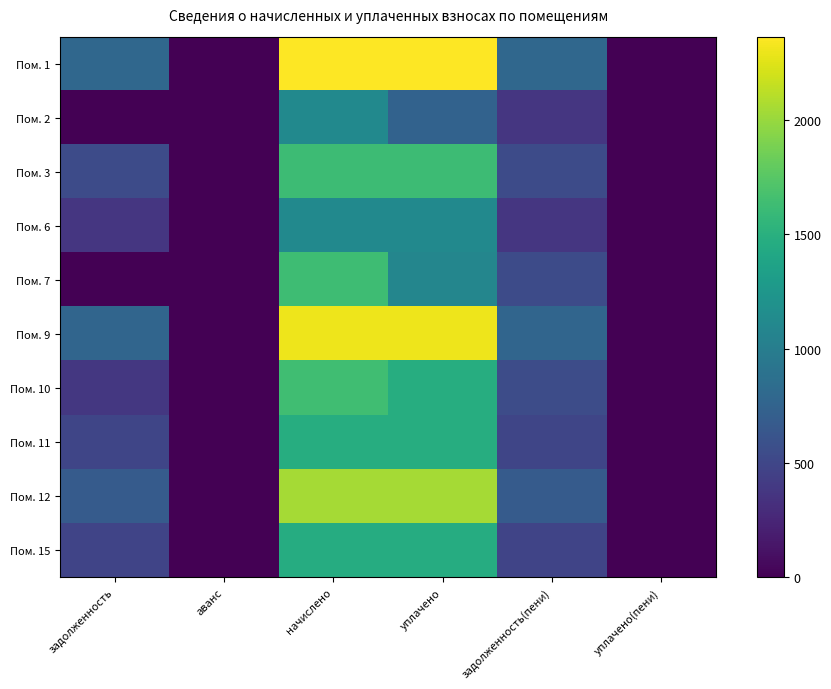

Which label corresponds to the smallest value in the chart?

аванс